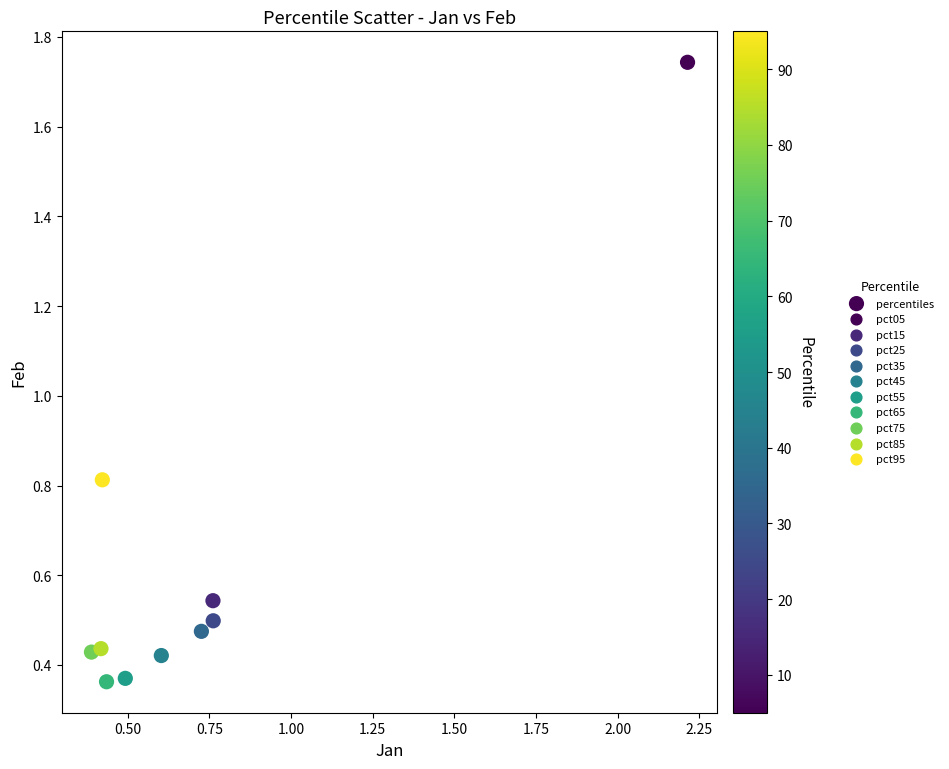

What Y value in the scatter plot is closest to 1?

0.8